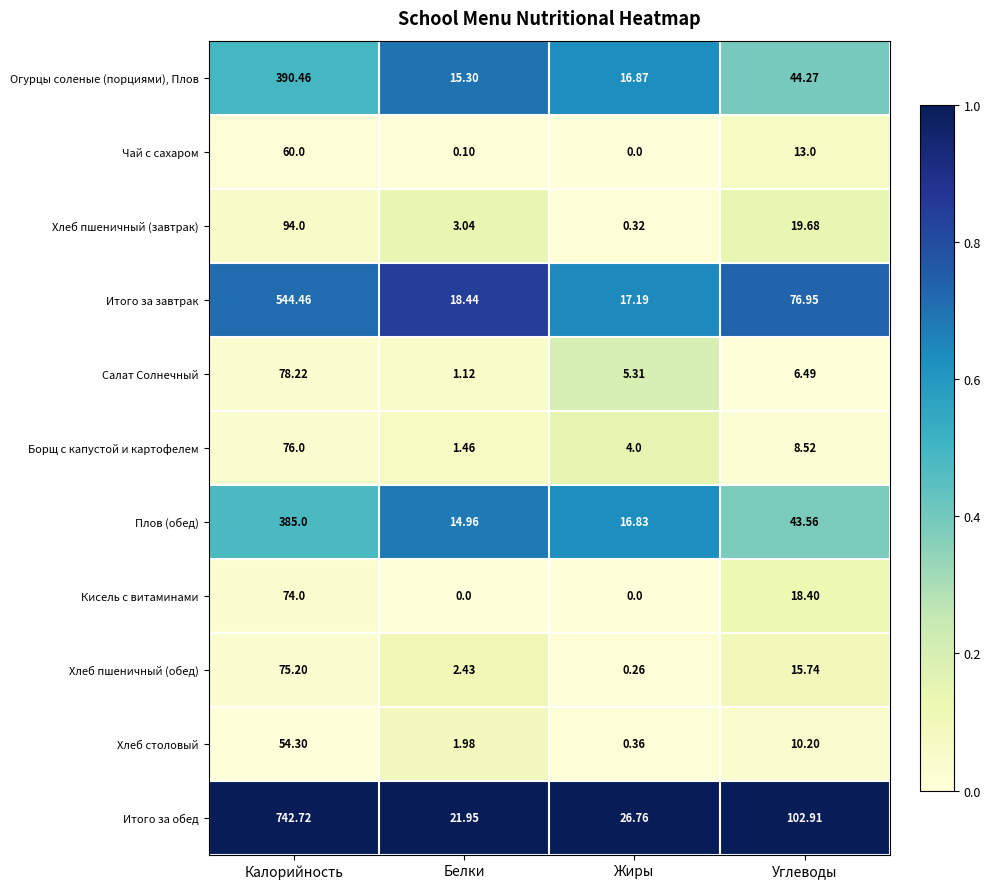

What is the total value across all series at Калорийность?

2574.4